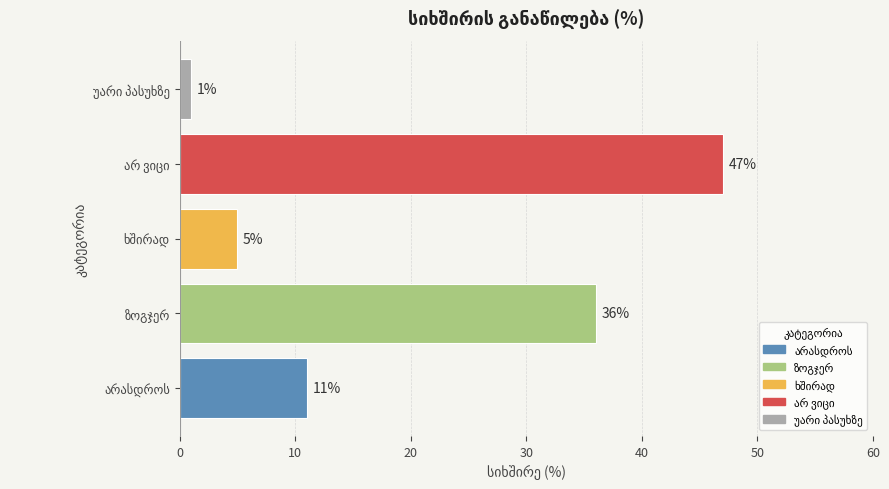

What is the difference between the maximum and minimum values?

46